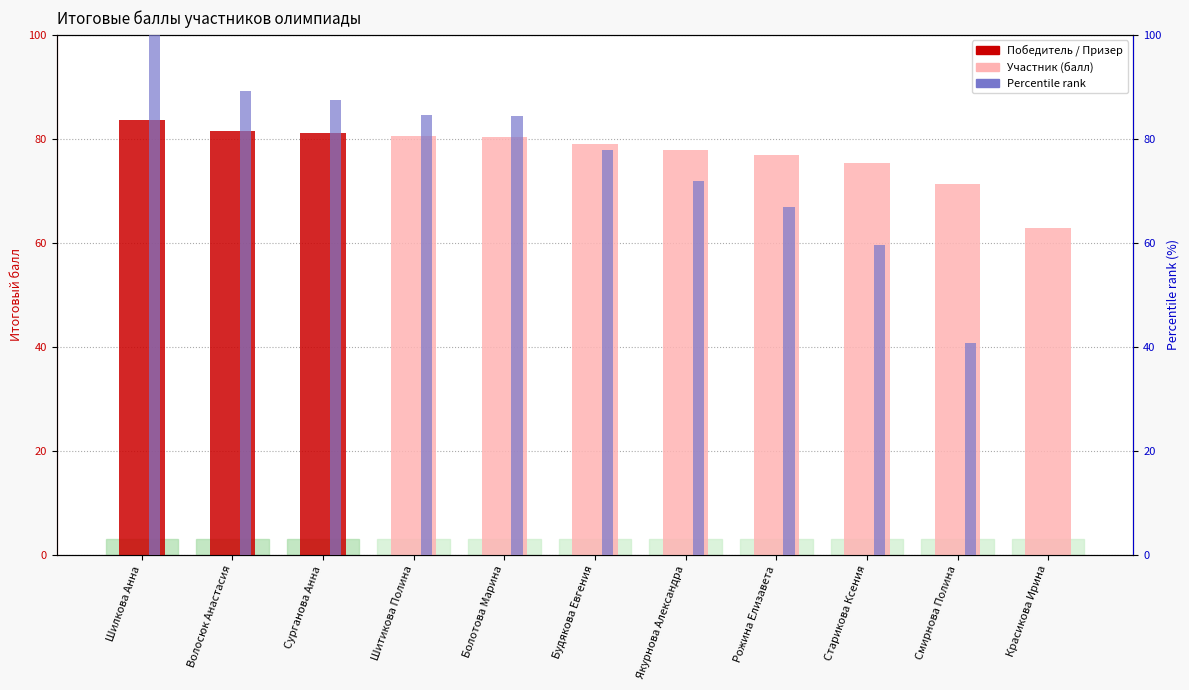

What is the sum of all Percentile rank values?

762.7